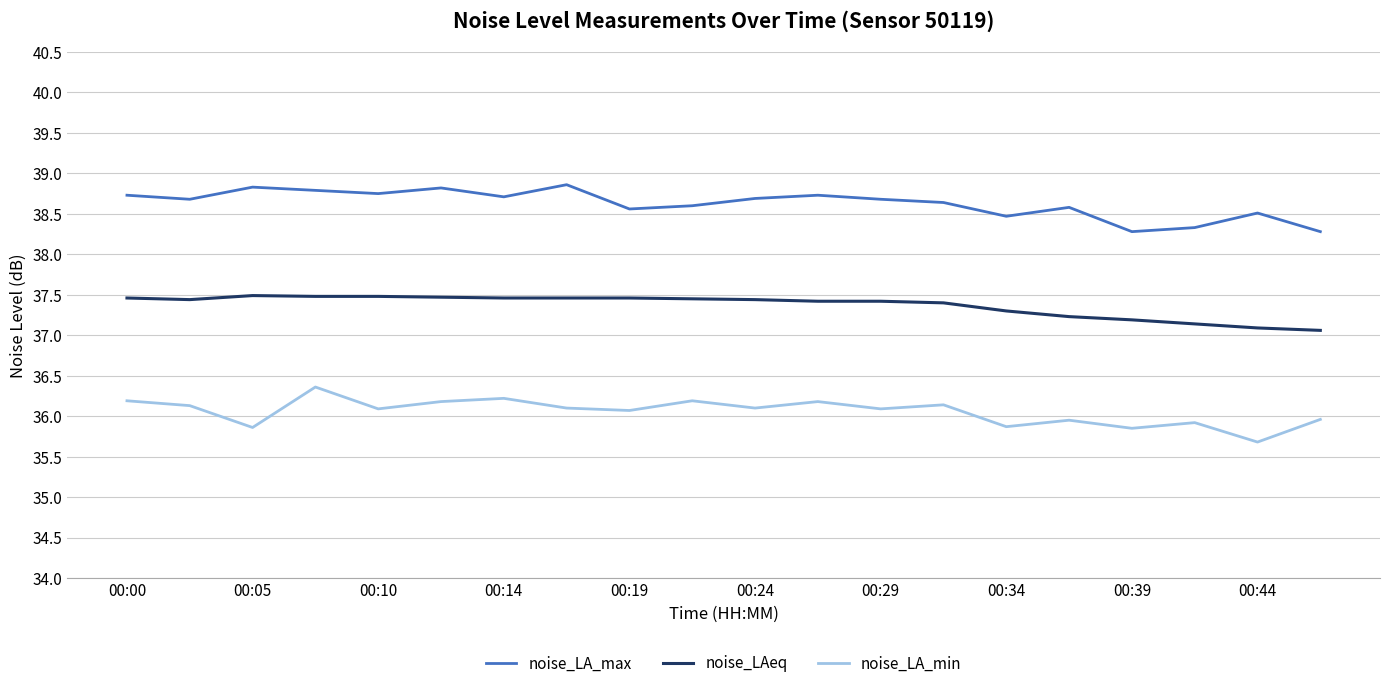

How many categories are shown in the chart?

20